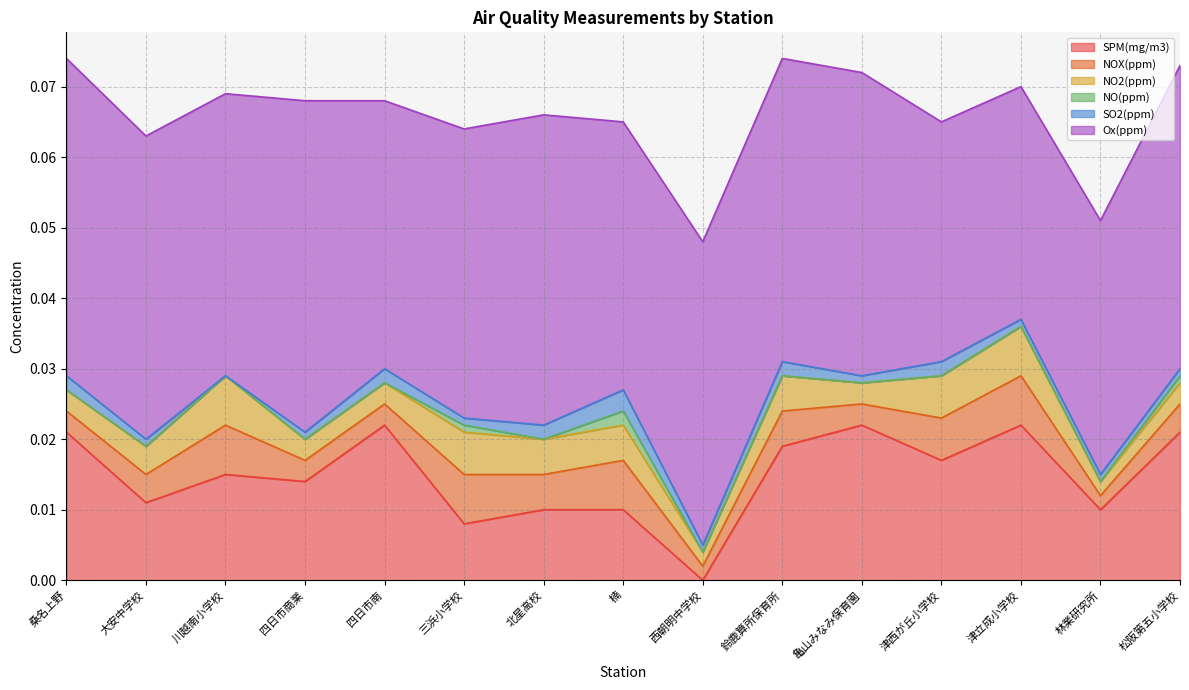

How many distinct data groups are displayed?

6